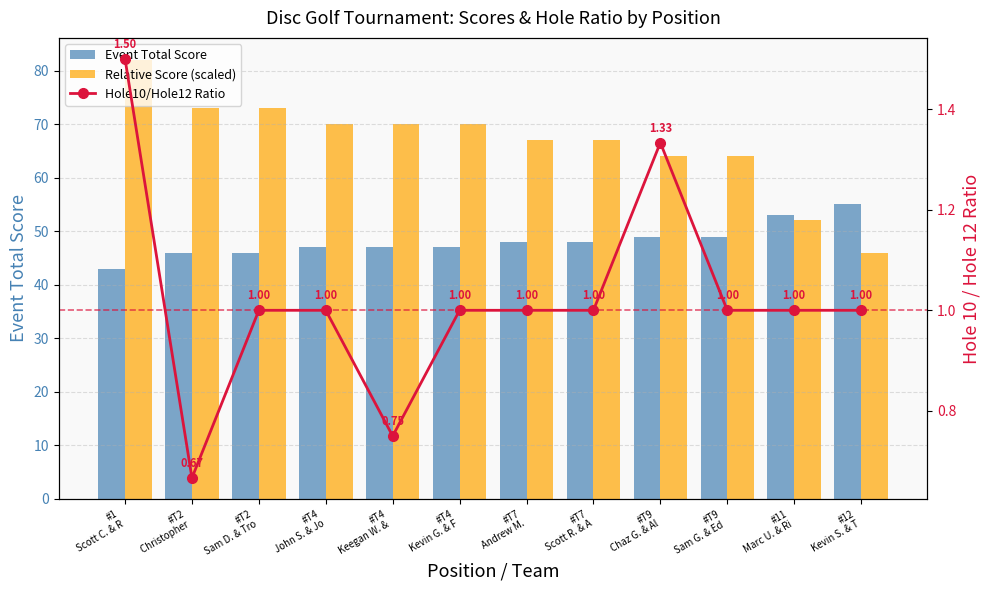

Rank the series by their average value, from highest to lowest.

Relative Score (scaled), Event Total Score, Hole10/Hole12 Ratio